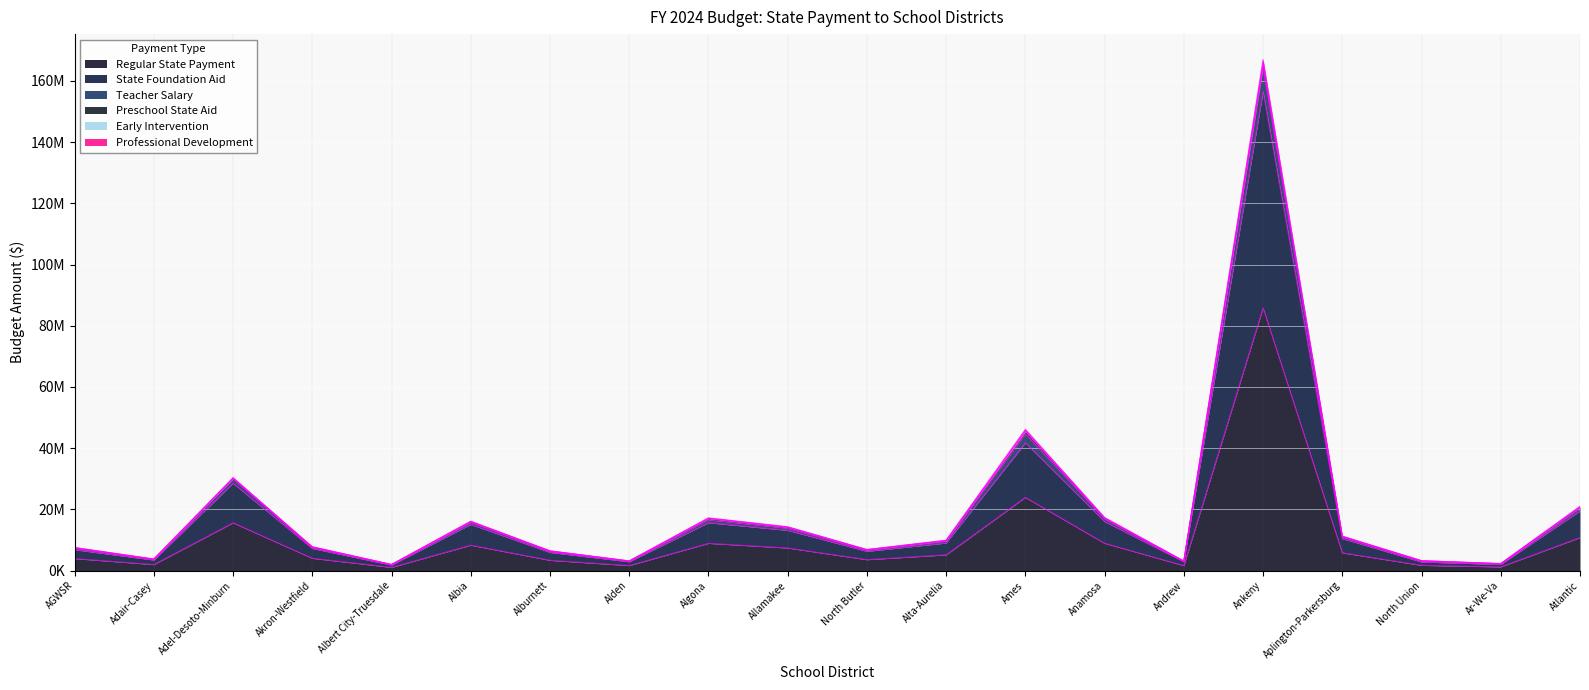

True or false: Professional Development has more than 0 points higher than both neighbors.

True